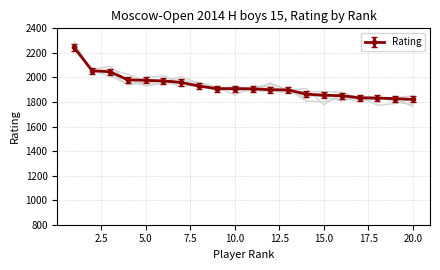

What is the ratio of the value at 11 to the value at 2?

0.9